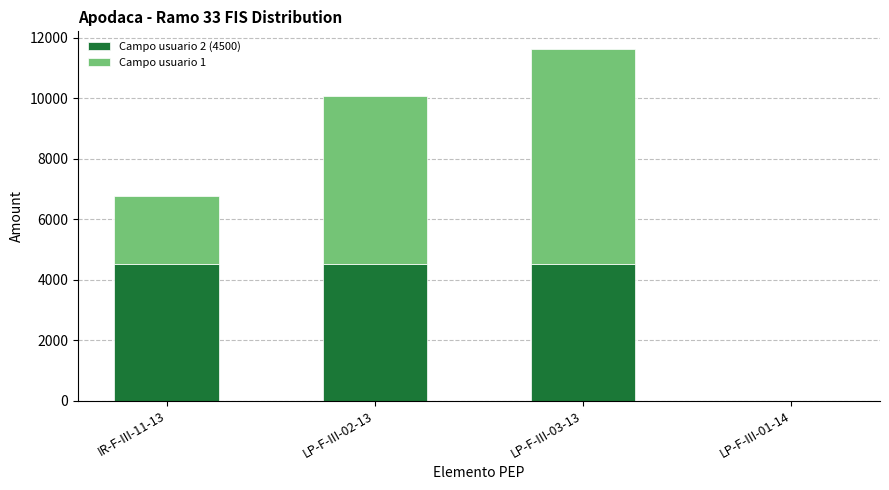

Reading left to right, list the values for the Campo usuario 2 (4500) series.

IR-F-III-11-13=4500	LP-F-III-02-13=4500	LP-F-III-03-13=4500	LP-F-III-01-14=0